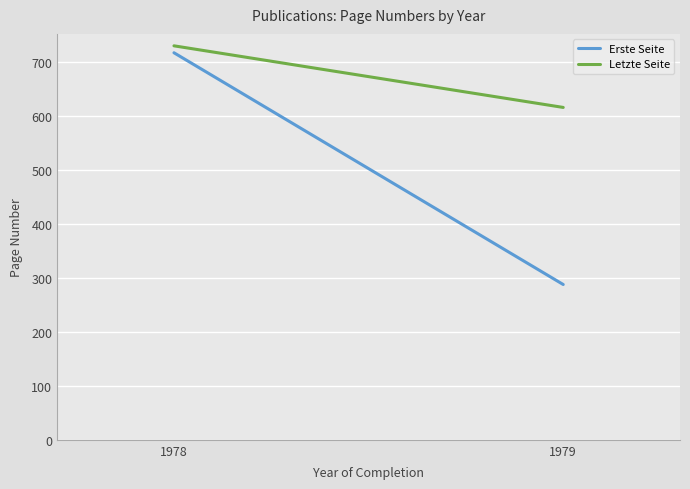

The value of Erste Seite at 1979 is 62.7. True or false?

False